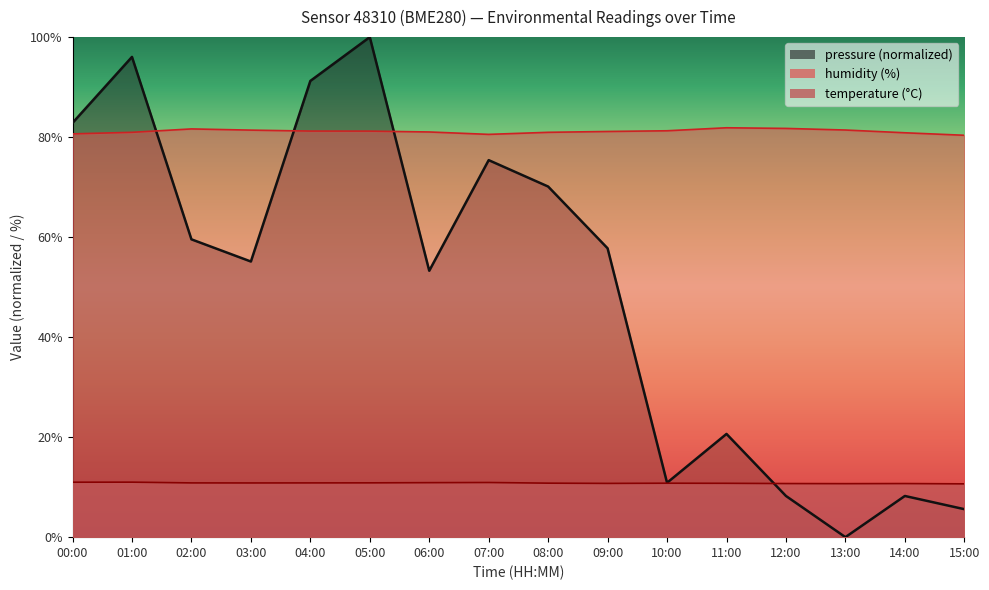

Which series ends up on top after the final intersection of humidity and pressure?

humidity